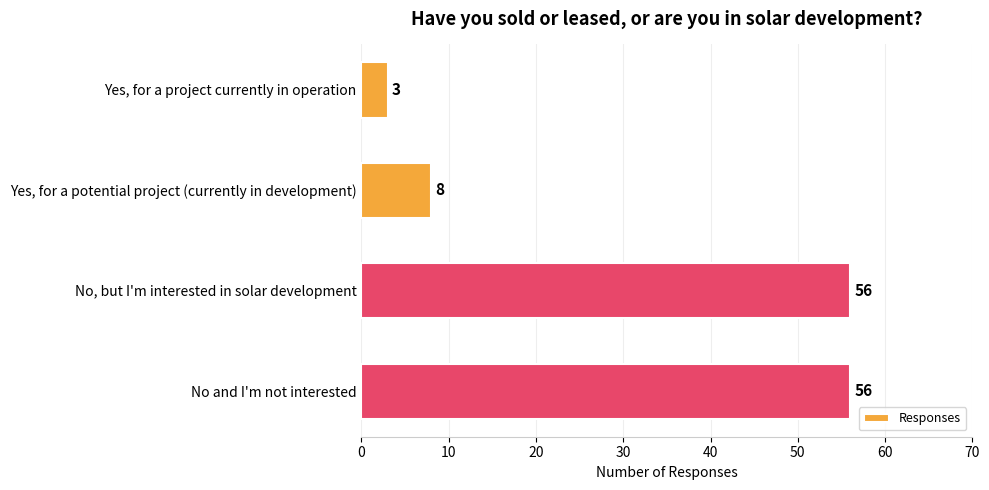

What is the difference between the values at No and I'm not interested and Yes, for a project currently in operation?

53